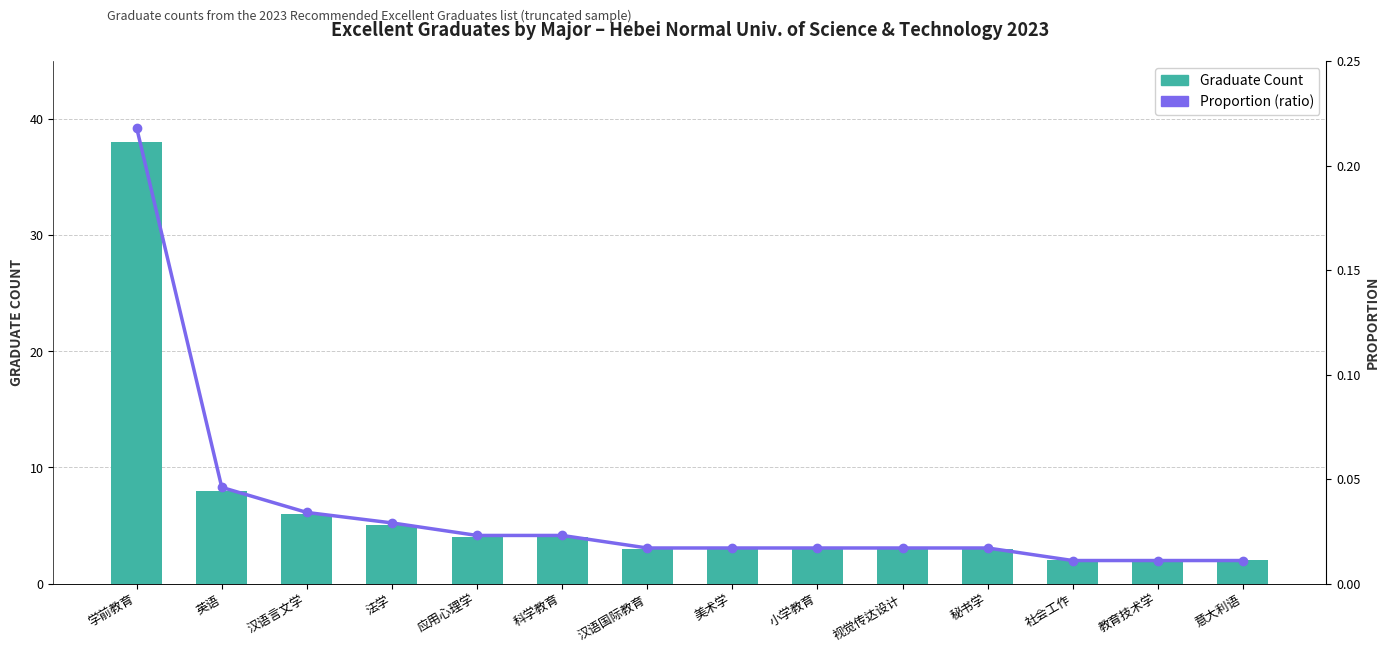

Which label corresponds to the largest value in the chart?

学前教育